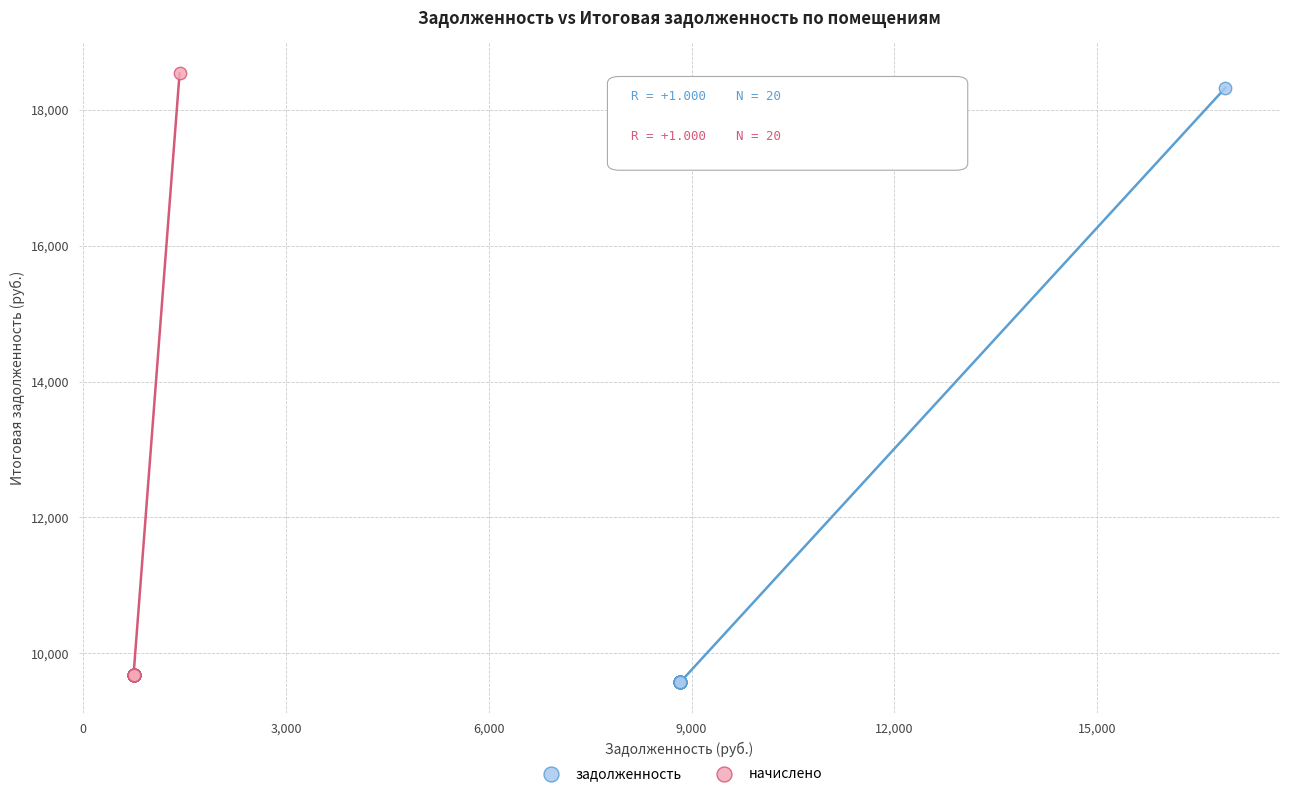

Which series has the widest spread of Y values?

начислено